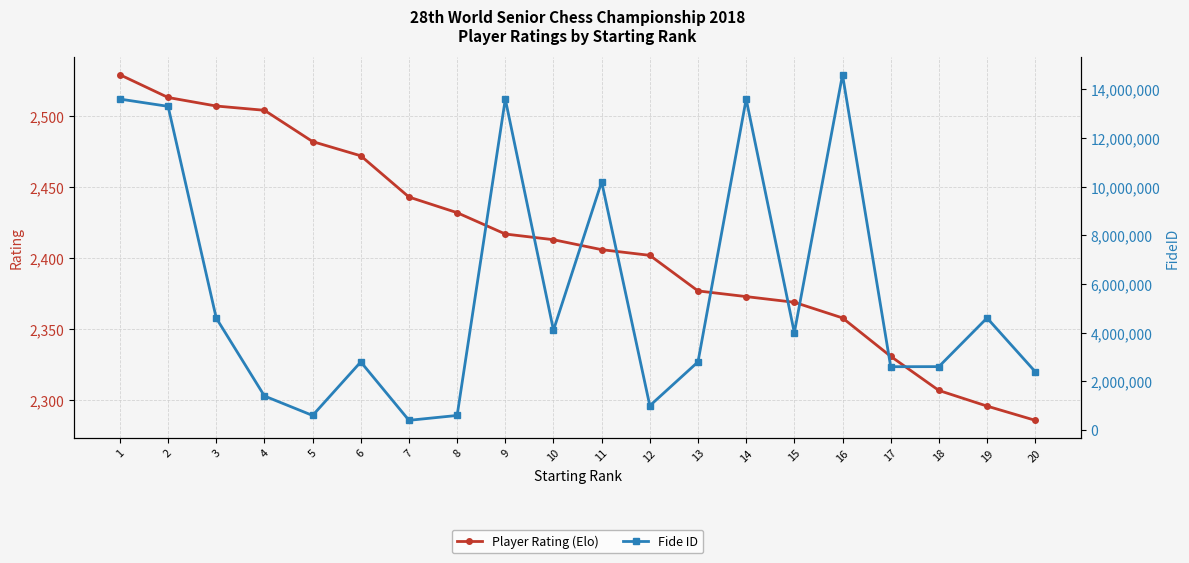

True or false: Fide ID and Player Rating (Elo) intersect in this chart.

False